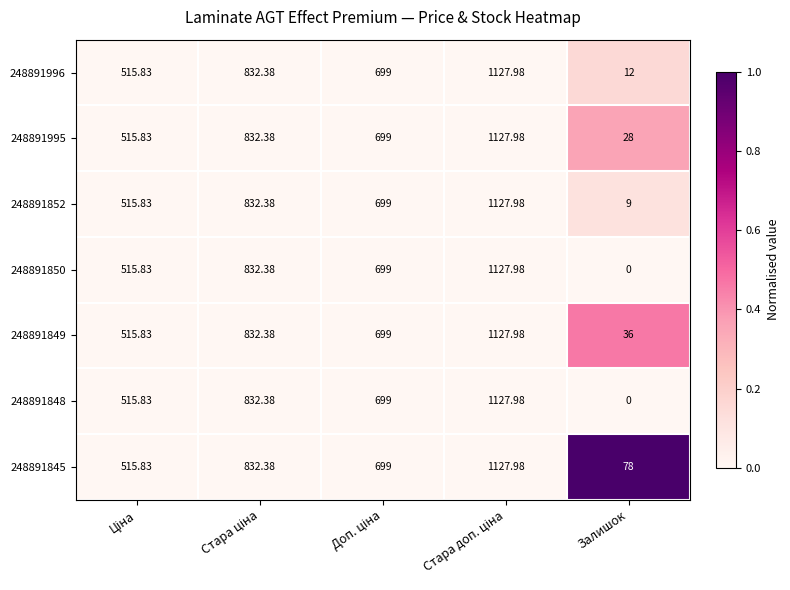

Which label corresponds to the smallest value in the chart?

Залишок